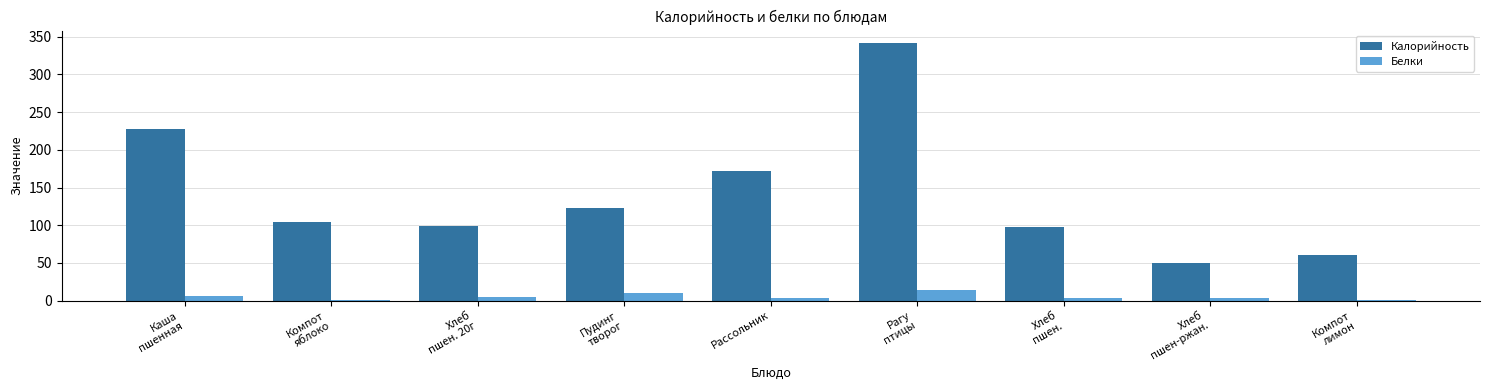

Where is Калорийность nearest to the value 195?

Рассольник